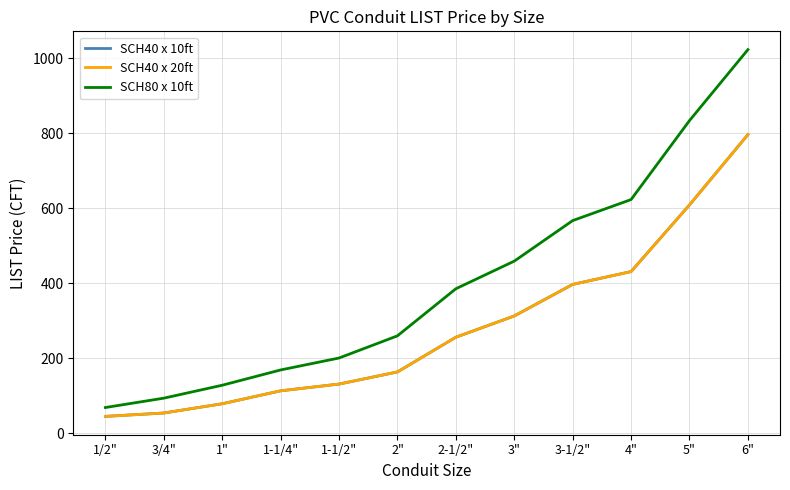

What is the greatest value displayed?

1023.6